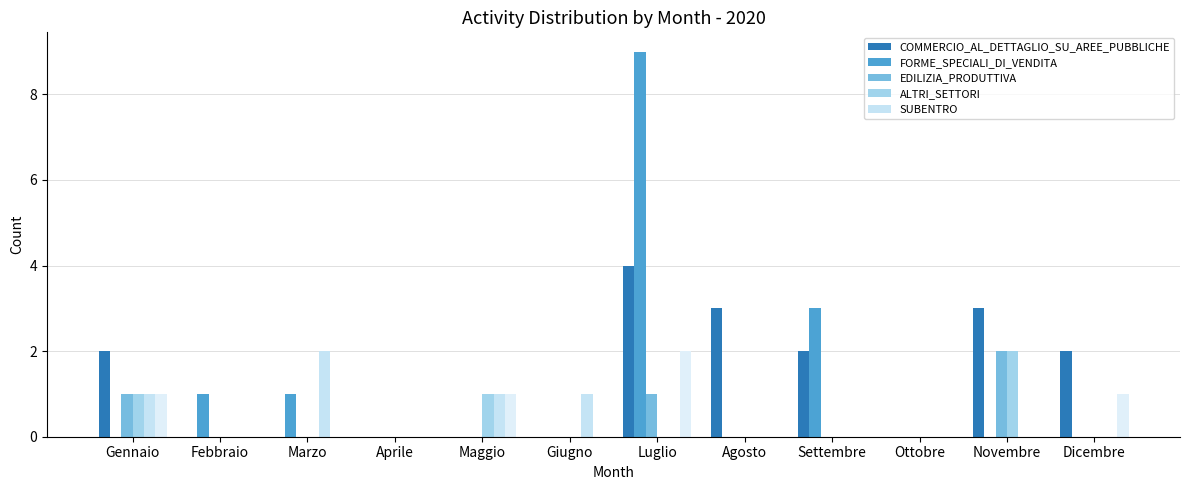

Is it true that ALTRI_SETTORI equals 1 at Aprile?

False